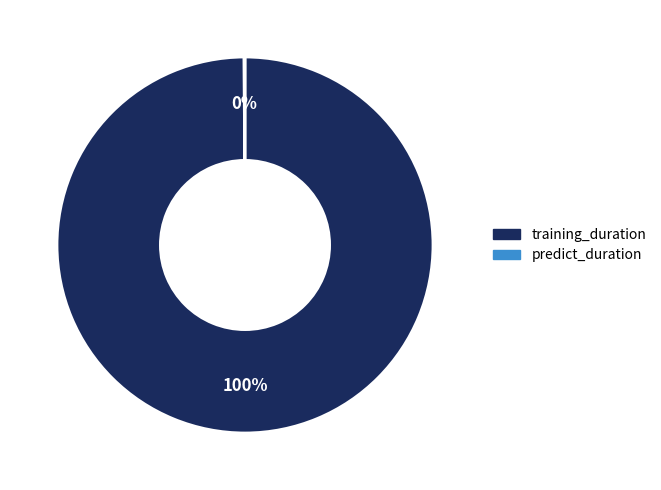

Which slice is the largest?

training_duration